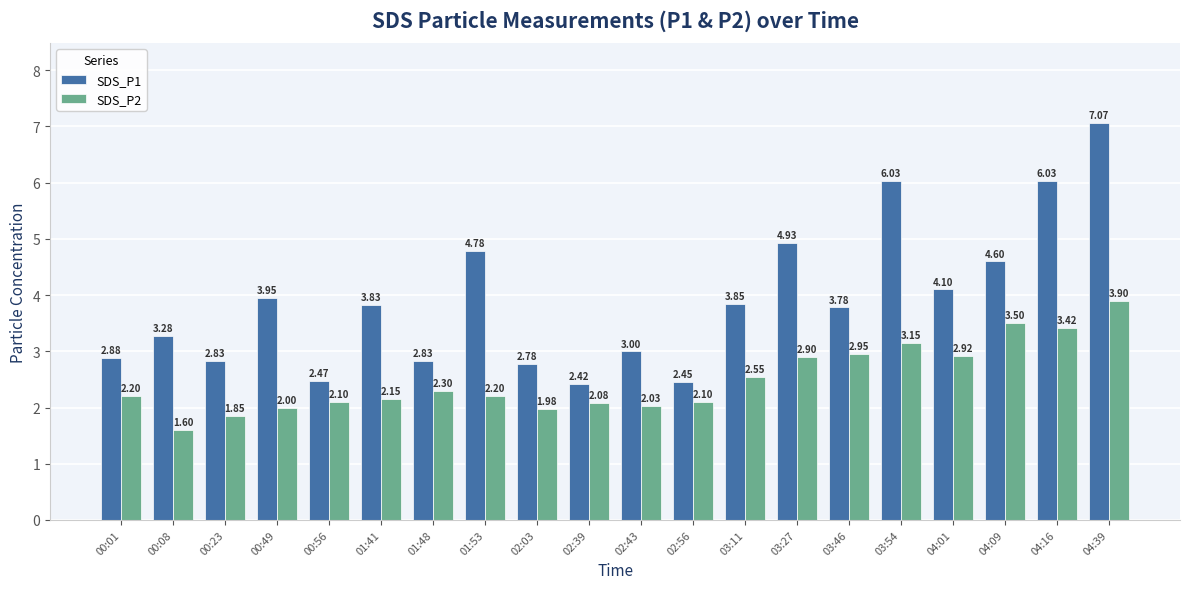

Which series has the largest range (max minus min)?

SDS_P1